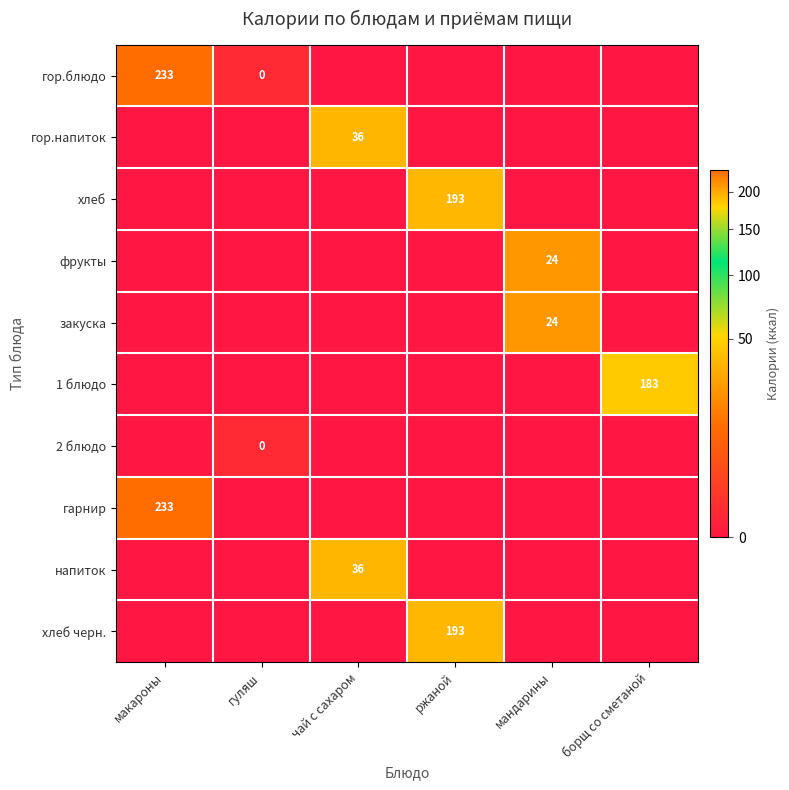

True or false: напиток has a value of 36 at чай с сахаром.

True